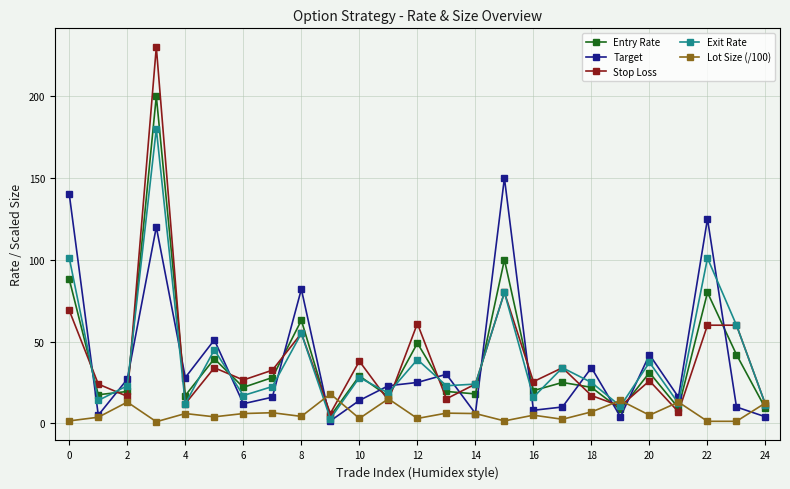

In Exit Rate, how many points are lower than both neighbors (excluding endpoints)?

9